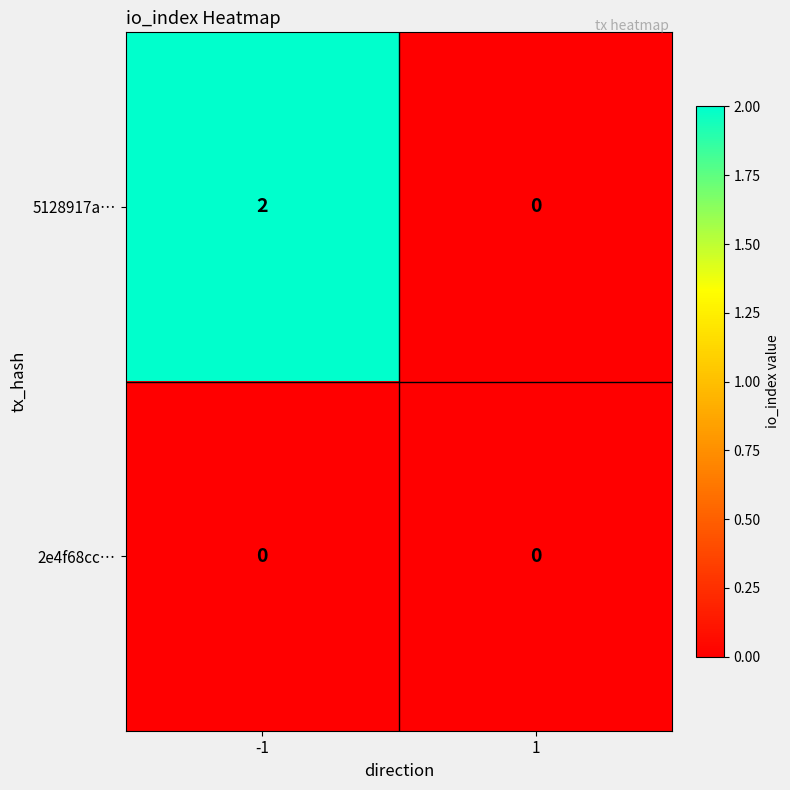

At how many categories does at least one series exceed 1?

1